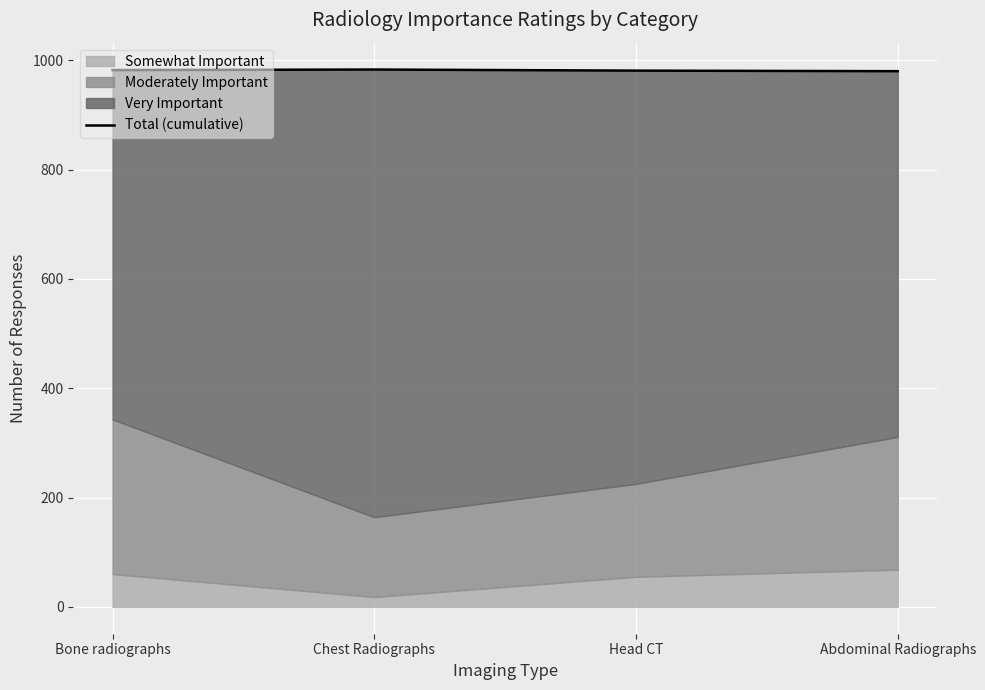

How many data points are less than 982?

2